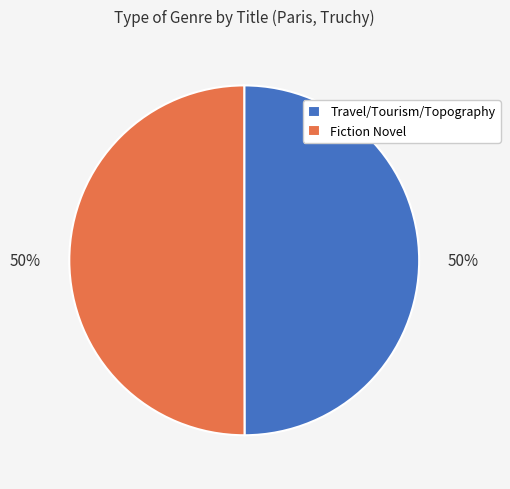

To the nearest percent, what is the combined percentage of Fiction Novel and Travel/Tourism/Topography?

100%